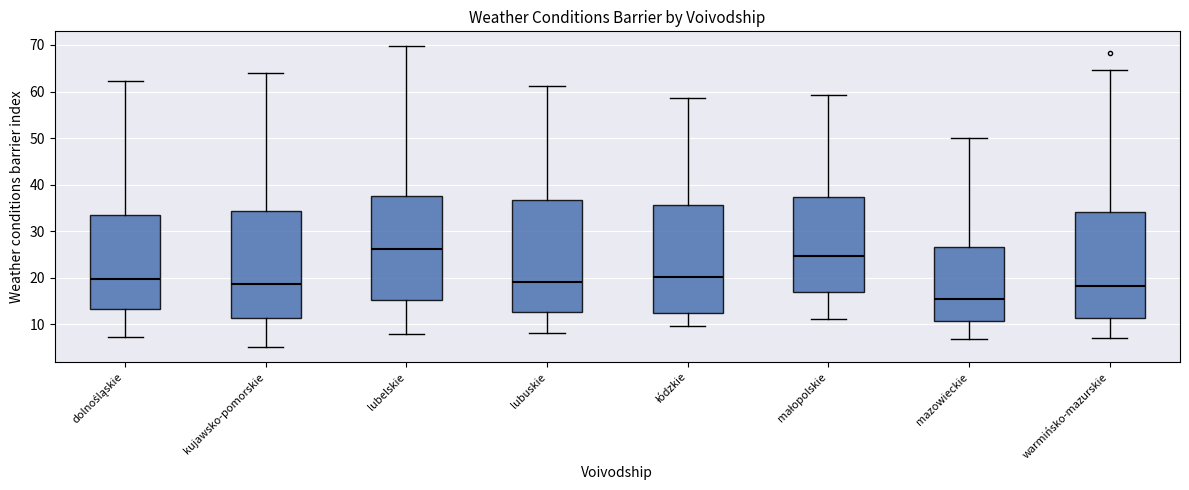

Reading left to right, transcribe this box plot: for each box, give where its median line is, the range the box spans, and where its two whiskers end, as read against the y-axis. The values are not printed on the chart, so give them approximately, as read against the axis.

dolnośląskie: median 20, box 13 to 33, whiskers 7 to 62
kujawsko-pomorskie: median 19, box 11 to 34, whiskers 5 to 64
lubelskie: median 26, box 15 to 37, whiskers 8 to 70
lubuskie: median 19, box 13 to 37, whiskers 8 to 61
łódzkie: median 20, box 12 to 36, whiskers 10 to 59
małopolskie: median 25, box 17 to 37, whiskers 11 to 59
mazowieckie: median 16, box 11 to 27, whiskers 7 to 50
warmińsko-mazurskie: median 18, box 11 to 34, whiskers 7 to 65